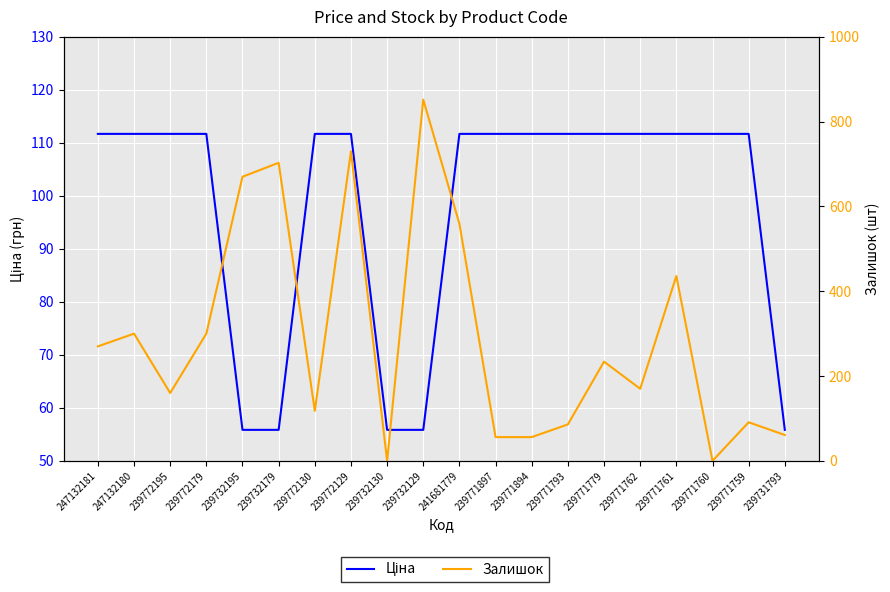

Reading left to right, what are all the values shown in this chart?

Ціна: 247132181=111.7	247132180=111.7	239772195=111.7	239772179=111.7	239732195=55.9	239732179=55.9	239772130=111.7	239772129=111.7	239732130=55.9	239732129=55.9	241681779=111.7	239771897=111.7	239771894=111.7	239771793=111.7	239771779=111.7	239771762=111.7	239771761=111.7	239771760=111.7	239771759=111.7	239731793=55.9
Залишок: 247132181=270.0	247132180=300.0	239772195=160.0	239772179=300.0	239732195=670.0	239732179=703.0	239772130=118.0	239772129=730.0	239732130=0.0	239732129=852.0	241681779=559.0	239771897=56.0	239771894=56.0	239771793=86.0	239771779=234.0	239771762=170.0	239771761=436.0	239771760=0.0	239771759=91.0	239731793=61.0